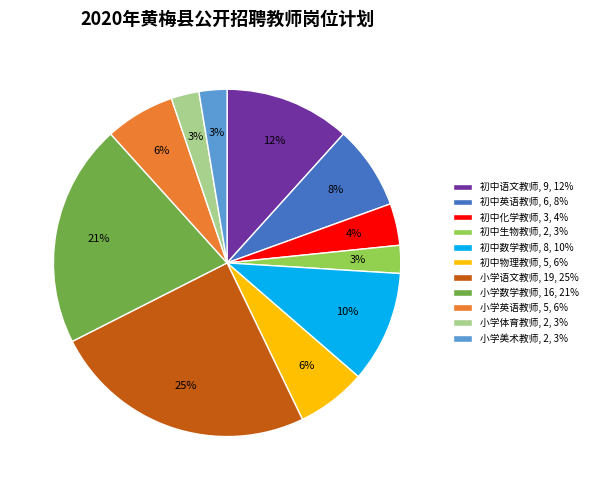

To the nearest percent, what is the difference between the 初中语文教师 and 初中生物教师 slice percentages?

9%